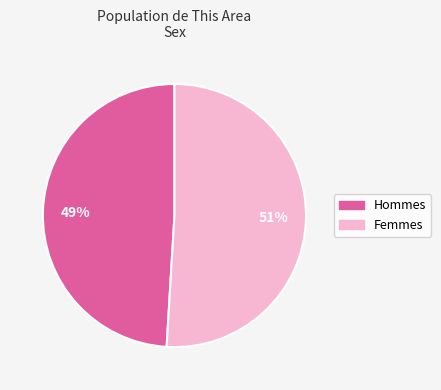

Is there any slice that represents more than half of the pie?

Yes